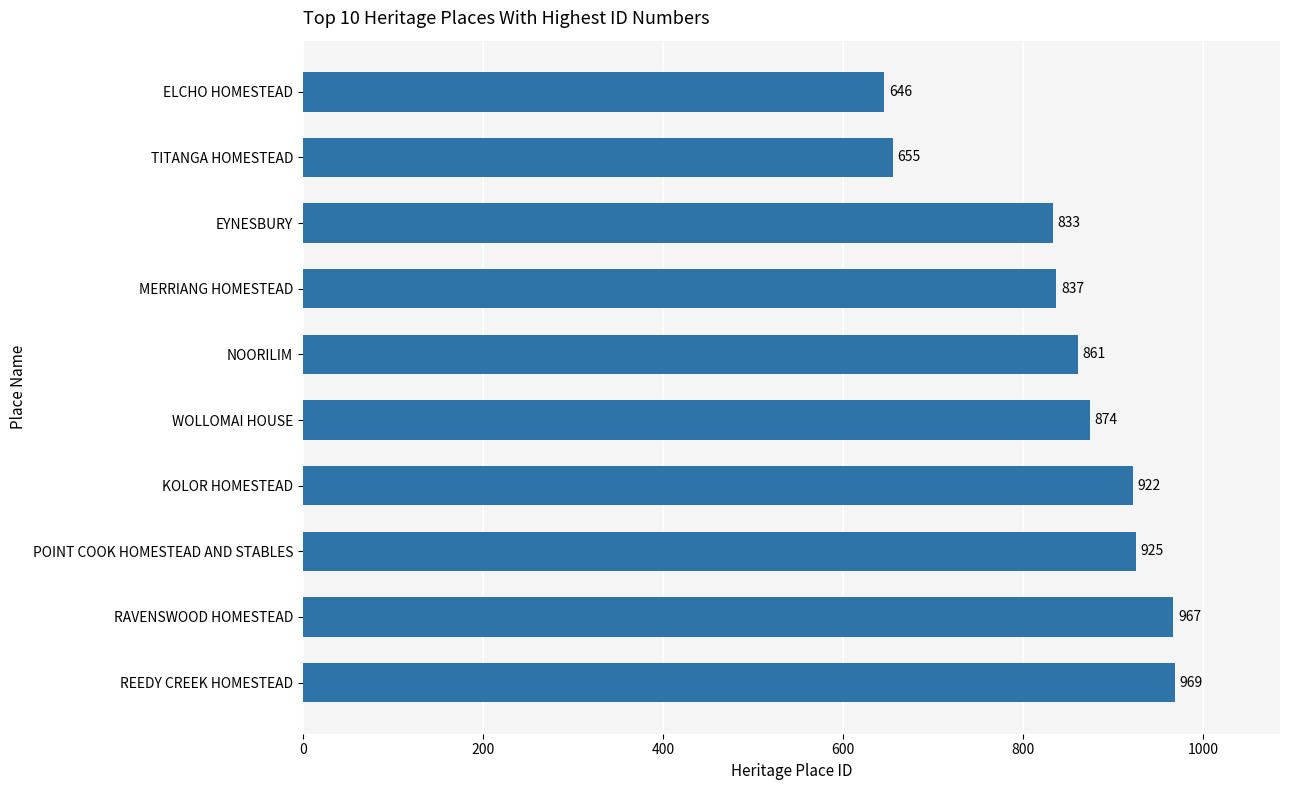

What is the average value?

849